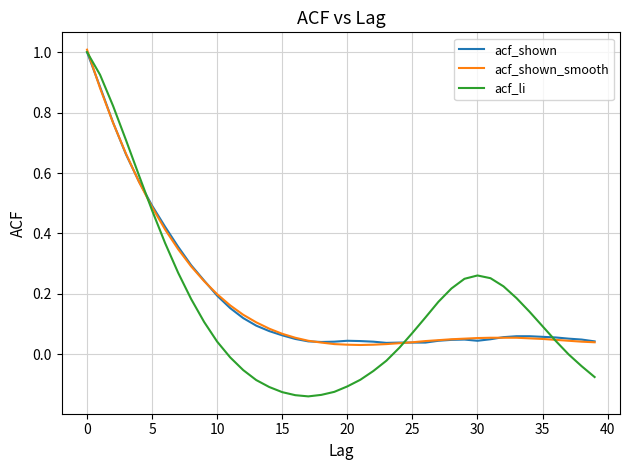

Which series has the largest range (max minus min)?

acf_li